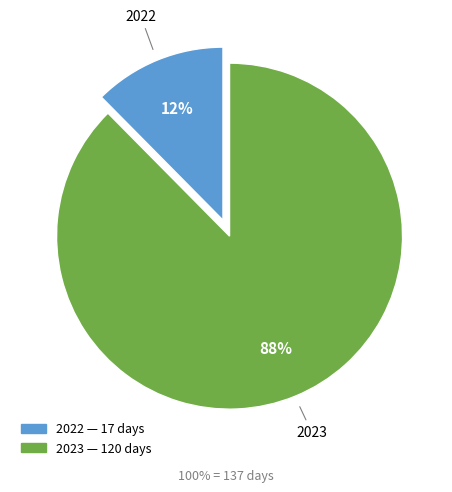

The 2023 slice represents 88% of the pie. True or false?

True